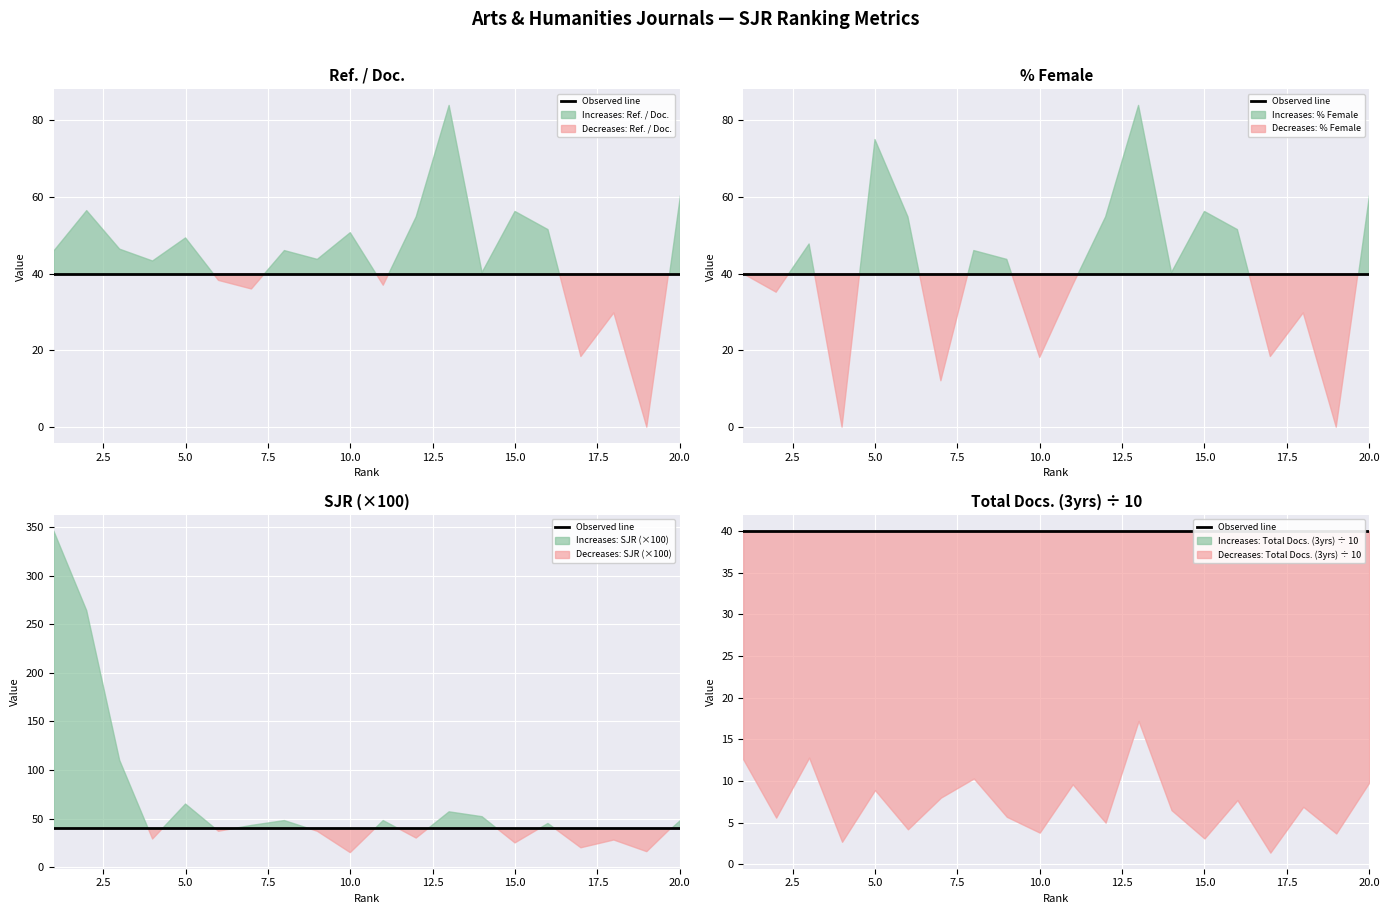

At which label is Ref. / Doc. closest to 41?

14